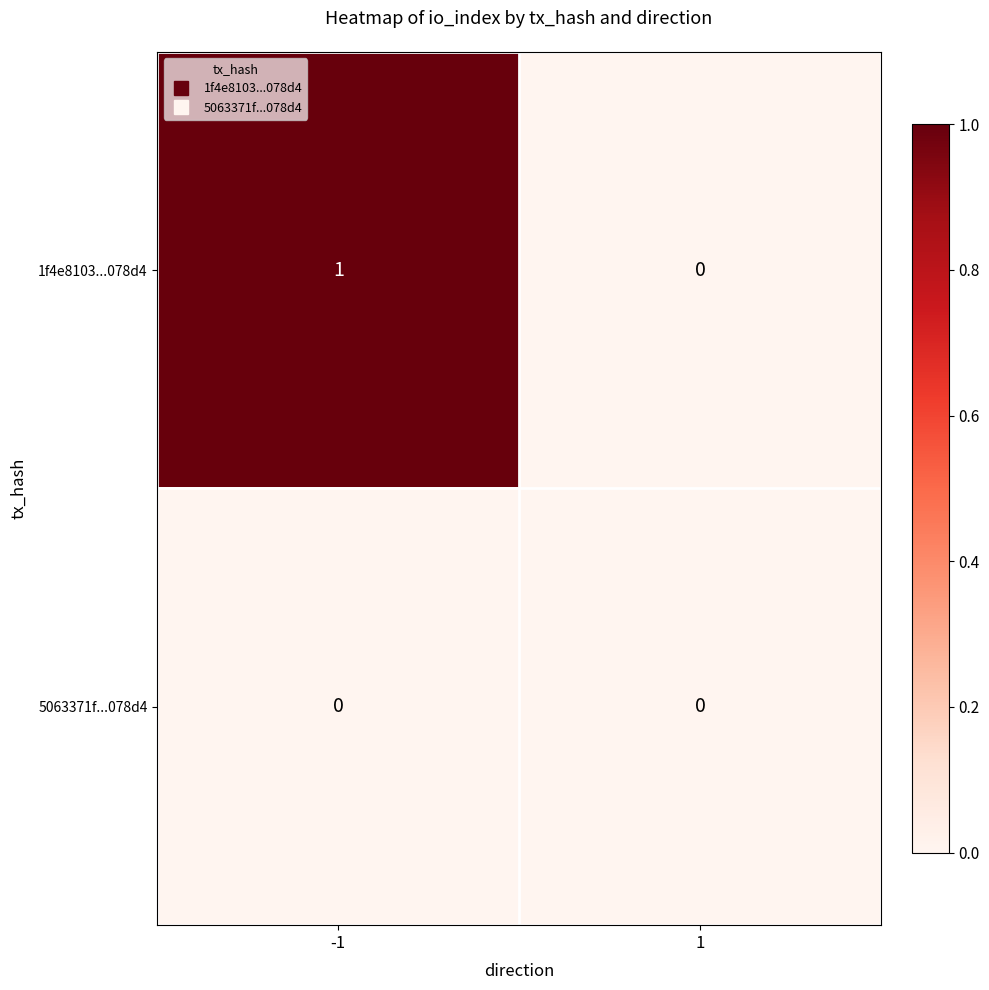

The 5063371f...078d4 series shows 0 at 1. True or false?

True